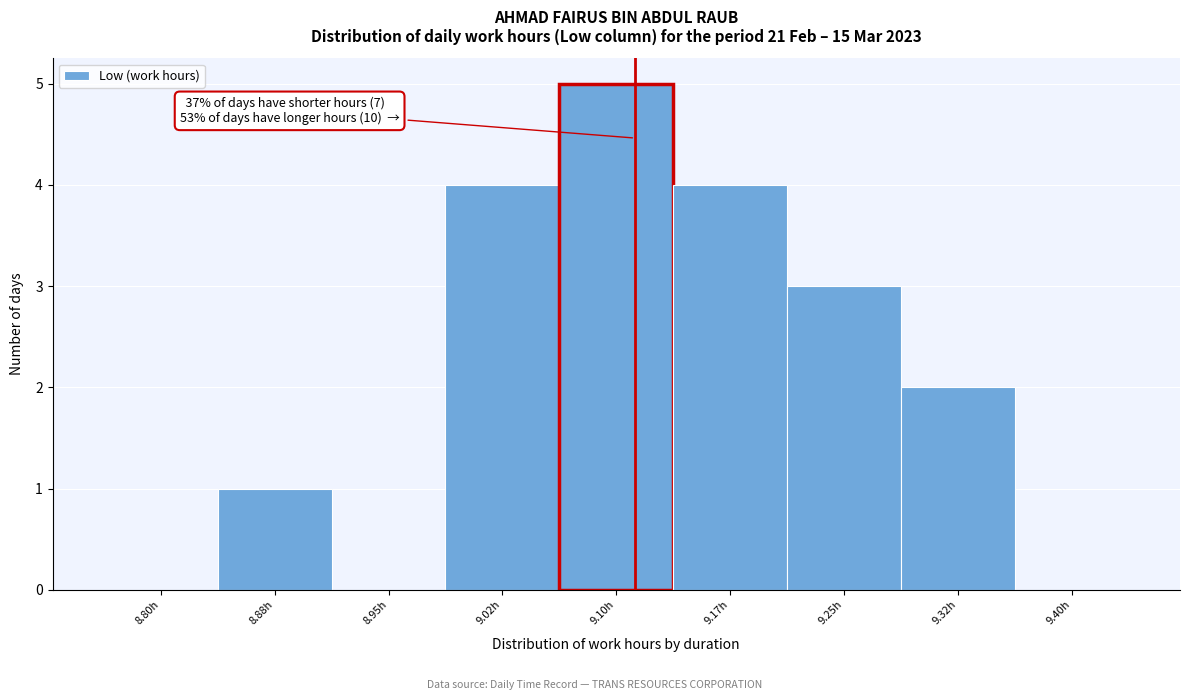

Reading left to right, transcribe all the data shown in this chart.

8.80h=0	8.88h=1	8.95h=0	9.02h=4	9.10h=5	9.17h=4	9.25h=3	9.32h=2	9.40h=0